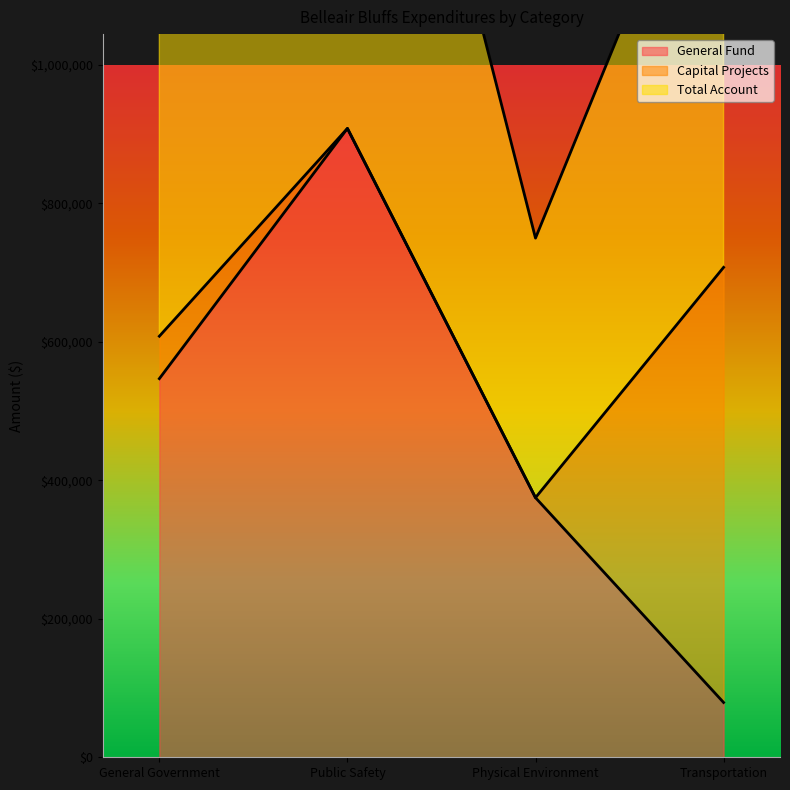

Which has a higher value, Public Safety or General Government?

Public Safety